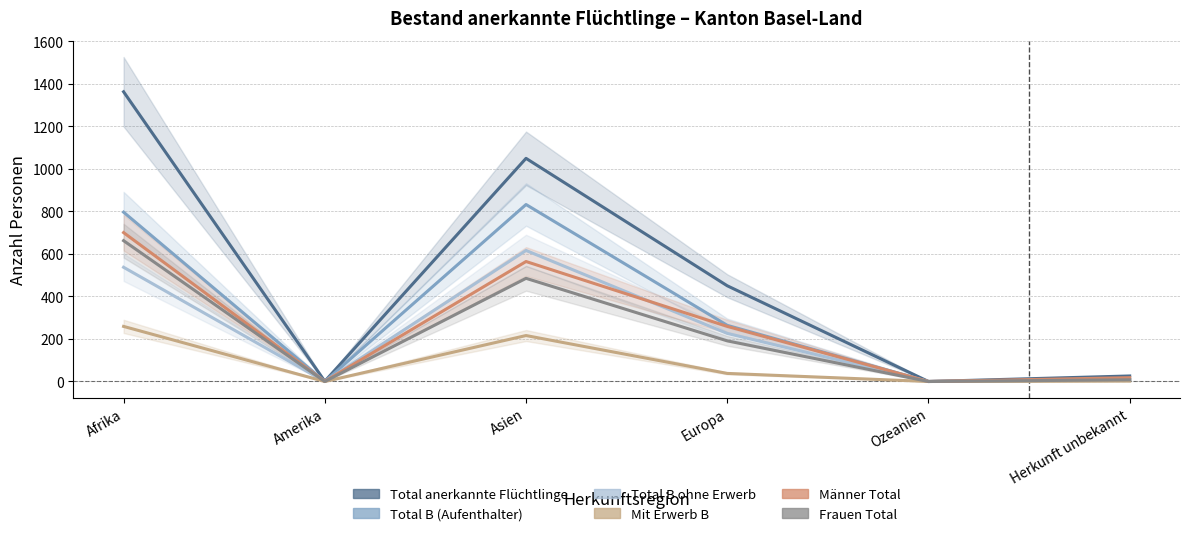

Which series has the largest total across all categories?

Total anerkannte Flüchtlinge